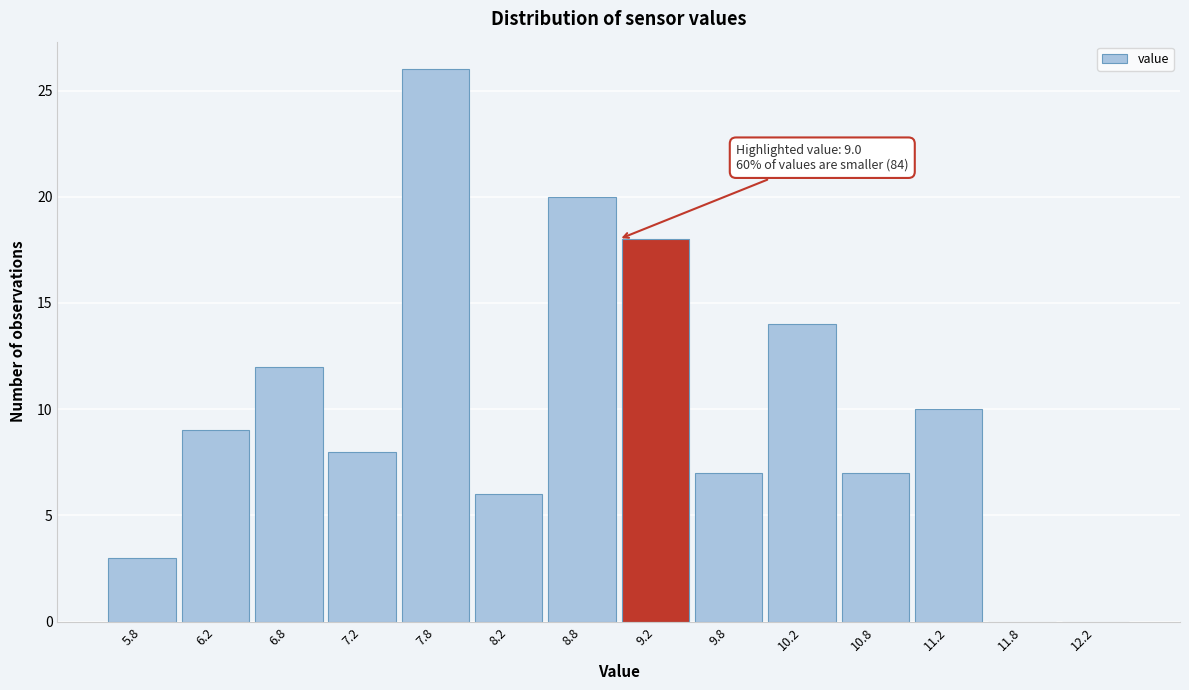

Over which range of the x-axis is the bar tallest?

7.5 to 8.0